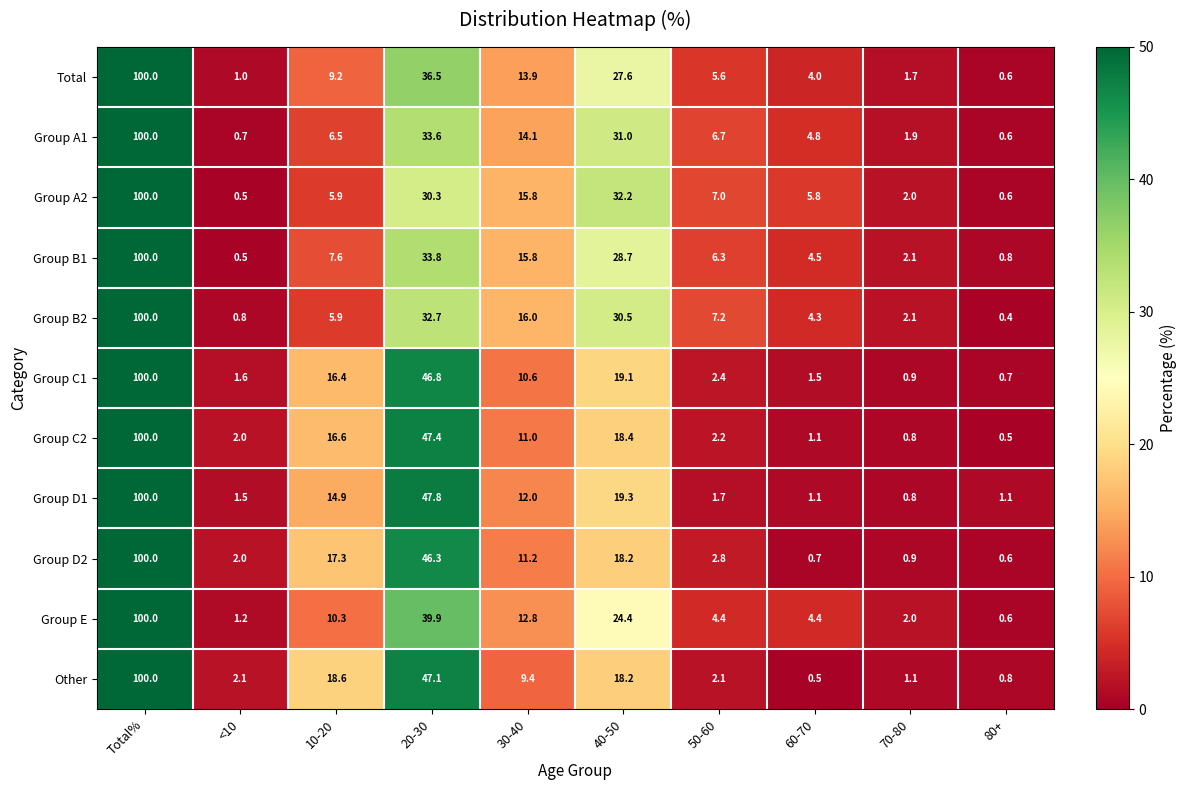

At which label is Group A1 closest to 50?

20-30